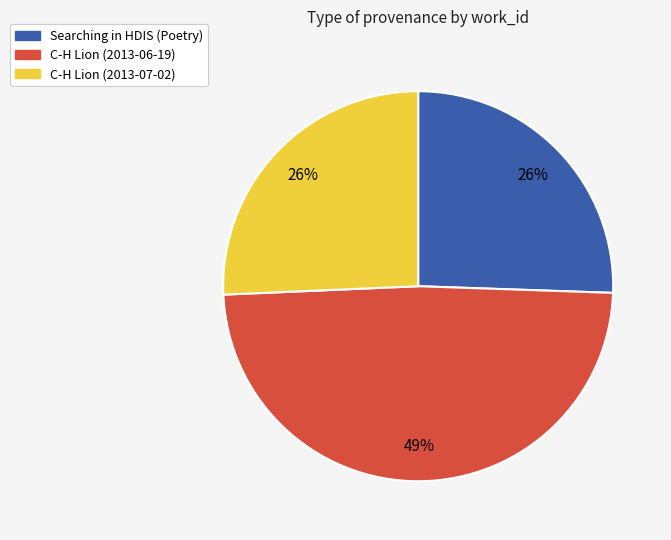

To the nearest percent, what percentage of the pie is Searching in HDIS (Poetry)?

26%